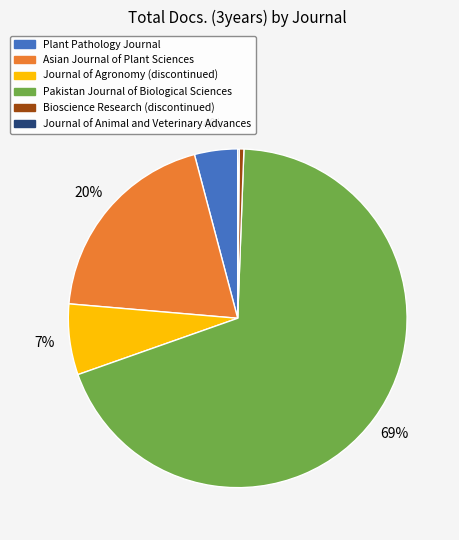

Is there a majority slice in this chart?

Yes